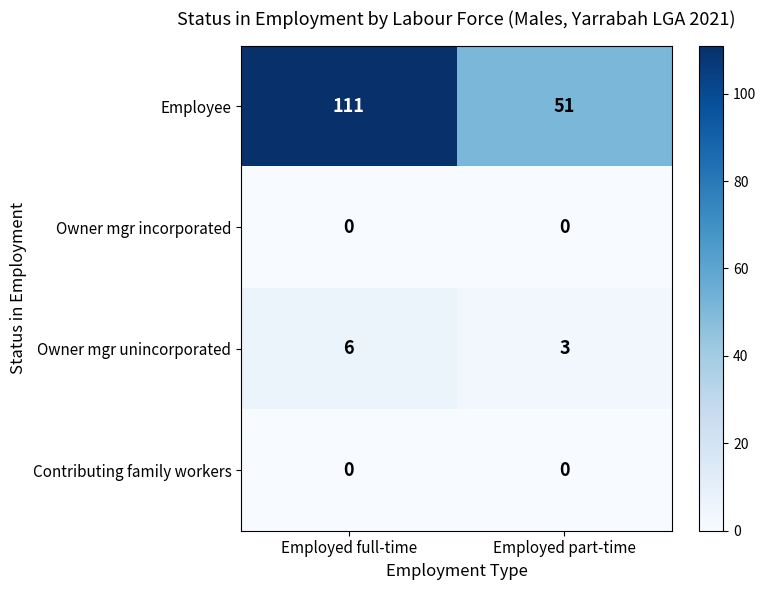

Count the number of data series in this chart.

4